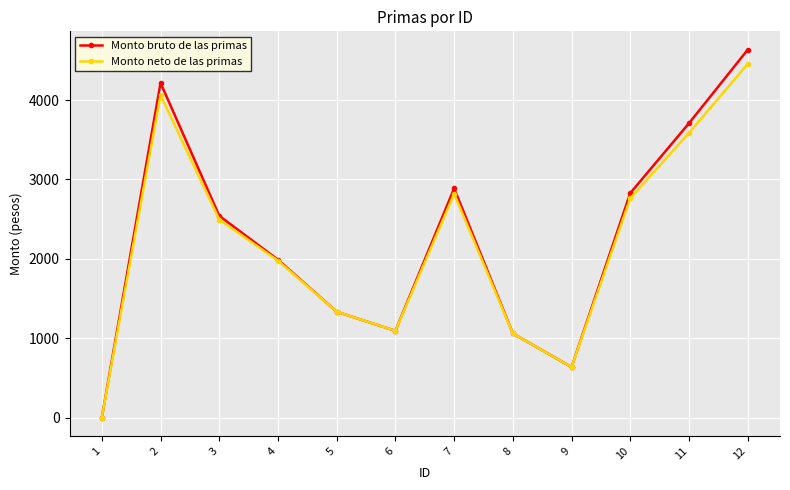

How many values in the Monto bruto de las primas series exceed 2541?

6